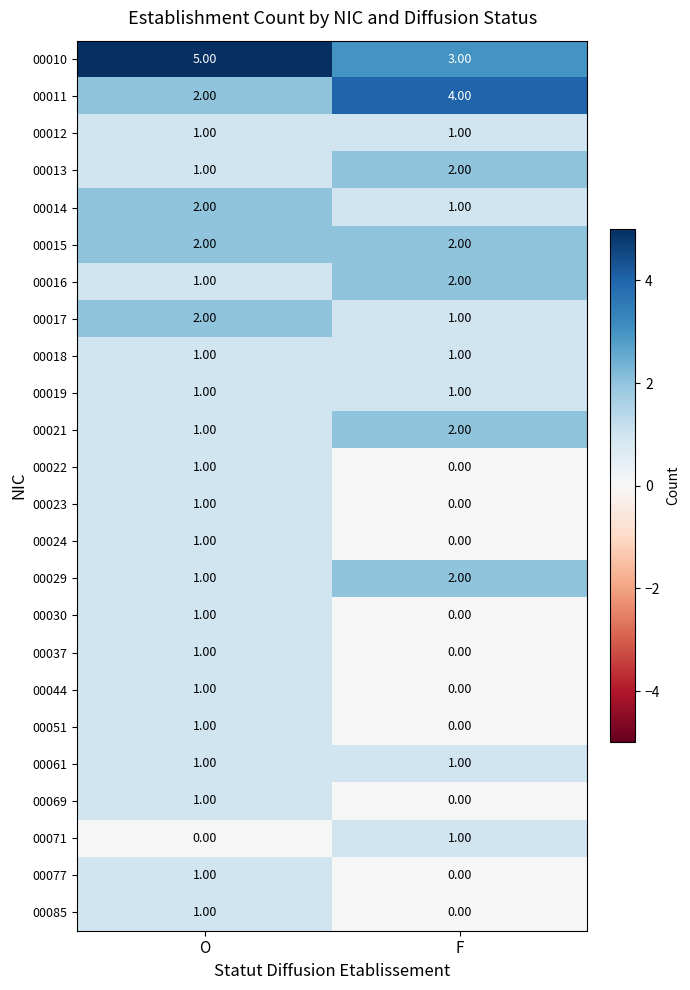

Rank the categories by 00044 value from highest to lowest.

O, F